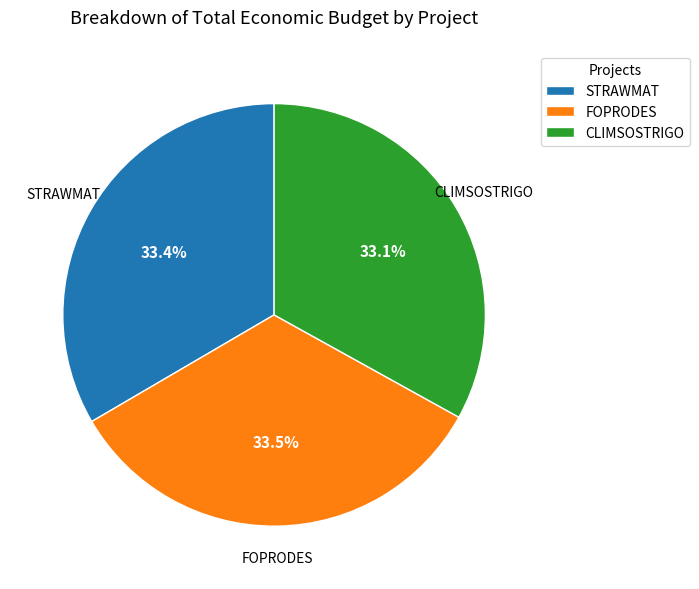

What portion of the pie excludes STRAWMAT?

66.6%